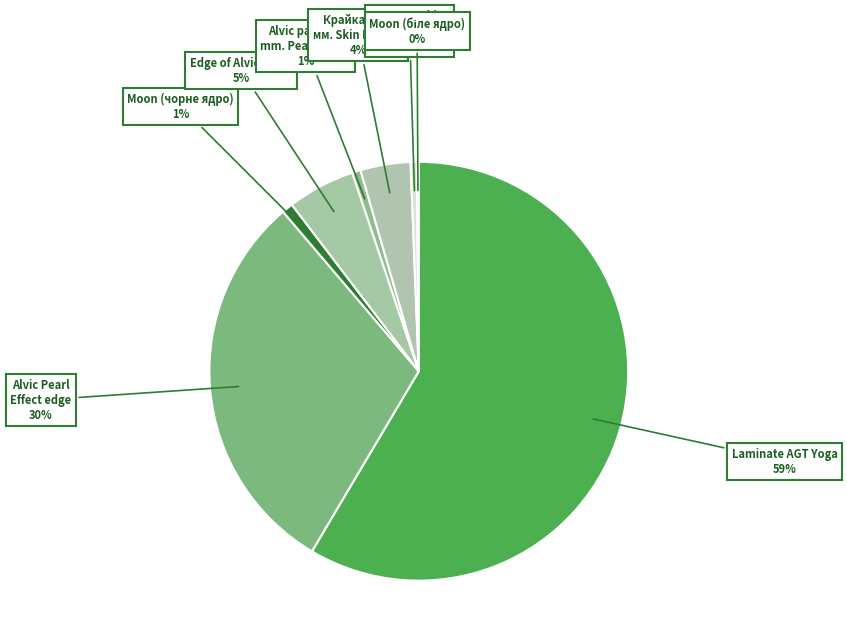

What is the largest slice in the pie chart?

Laminate AGT Yoga